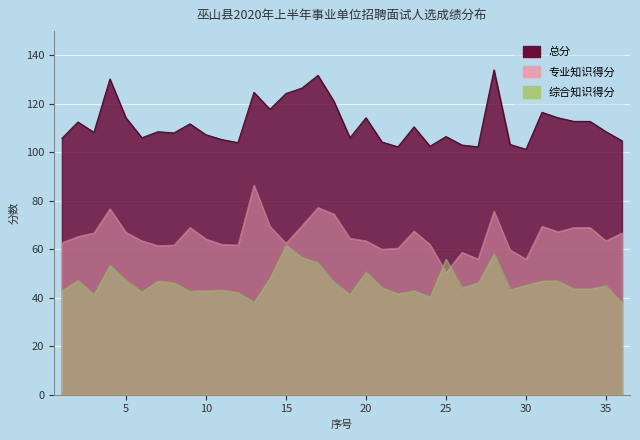

Reading left to right, extract all data points from this chart.

总分: 1=105.8	2=112.5	3=108.2	4=130.2	5=114.2	6=106.0	7=108.5	8=108.0	9=111.8	10=107.2	11=105.2	12=104.0	13=124.8	14=117.8	15=124.2	16=126.5	17=131.8	18=121.0	19=106.0	20=114.2	21=104.2	22=102.2	23=110.5	24=102.5	25=106.5	26=103.0	27=102.2	28=134.0	29=103.2	30=101.2	31=116.5	32=114.2	33=112.8	34=112.8	35=108.5	36=104.8
专业知识得分: 1=62.8	2=65.2	3=66.8	4=76.8	5=67.0	6=63.5	7=61.5	8=61.8	9=69.0	10=64.2	11=62.0	12=61.8	13=86.5	14=69.5	15=62.5	16=69.8	17=77.2	18=74.5	19=64.5	20=63.5	21=60.0	22=60.5	23=67.5	24=62.0	25=50.5	26=58.8	27=56.0	28=75.8	29=59.8	30=56.0	31=69.5	32=67.2	33=69.0	34=69.0	35=63.5	36=66.8
综合知识得分: 1=43.0	2=47.2	3=41.5	4=53.5	5=47.2	6=42.5	7=47.0	8=46.2	9=42.8	10=43.0	11=43.2	12=42.2	13=38.2	14=48.2	15=61.8	16=56.8	17=54.5	18=46.5	19=41.5	20=50.8	21=44.2	22=41.8	23=43.0	24=40.5	25=56.0	26=44.2	27=46.2	28=58.2	29=43.5	30=45.2	31=47.0	32=47.0	33=43.8	34=43.8	35=45.0	36=38.0